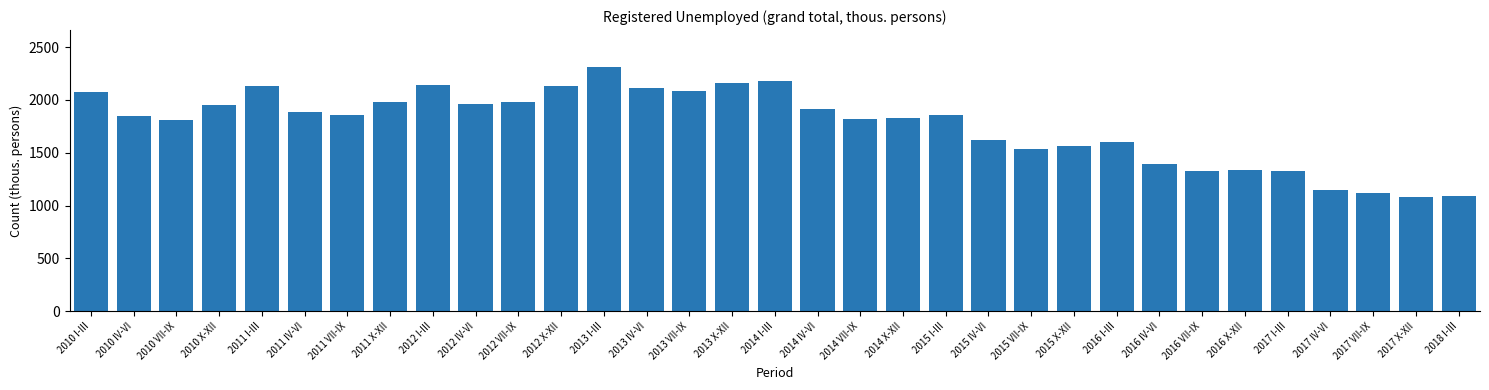

What is the value of the 19th bar from the left?

1821.9